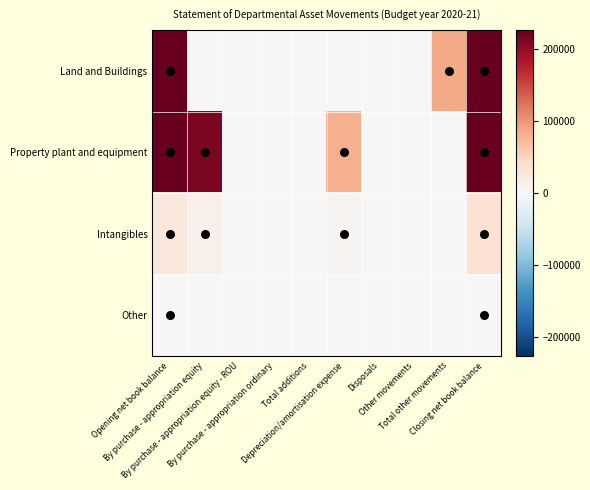

How many categories are shown in the chart?

10